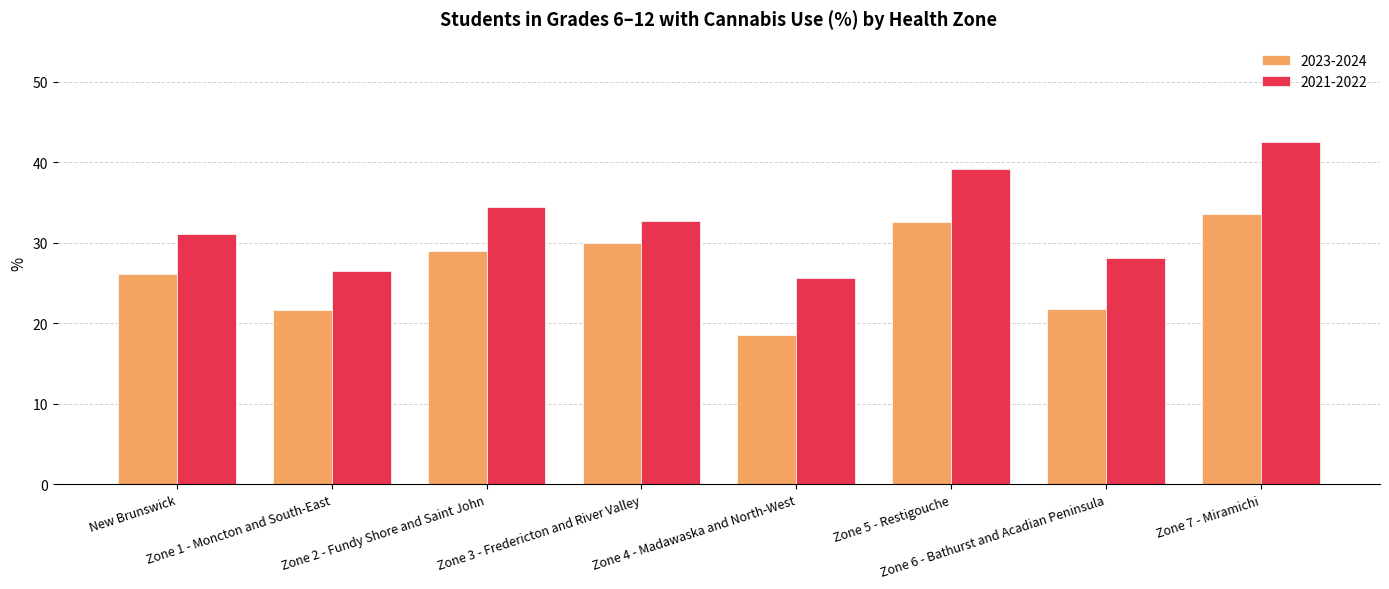

At which category does the chart reach its minimum across all series?

Zone 4 - Madawaska and North-West